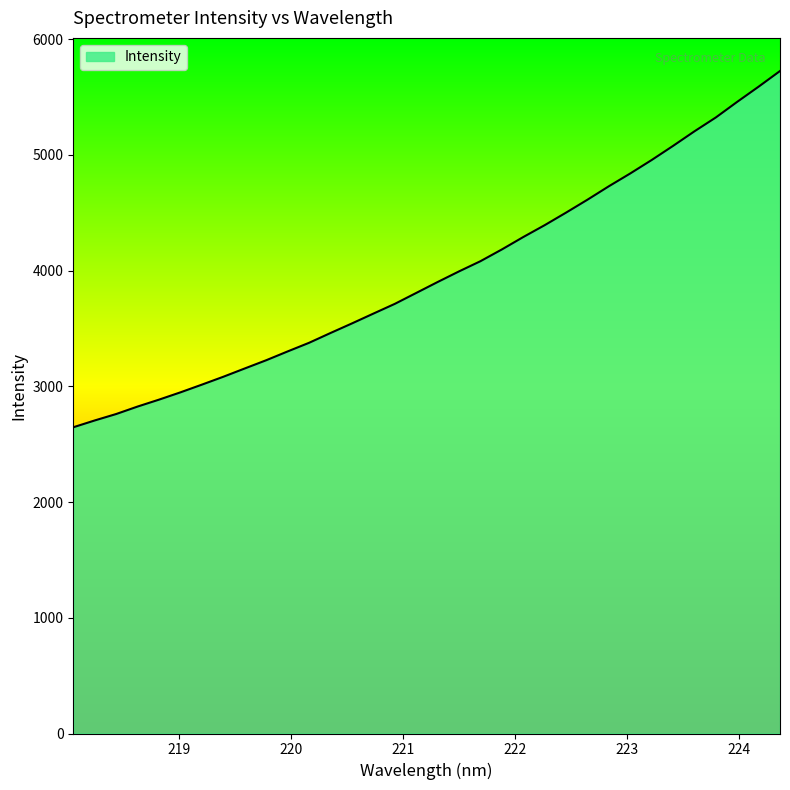

What is the difference between the maximum and minimum values?

3078.1